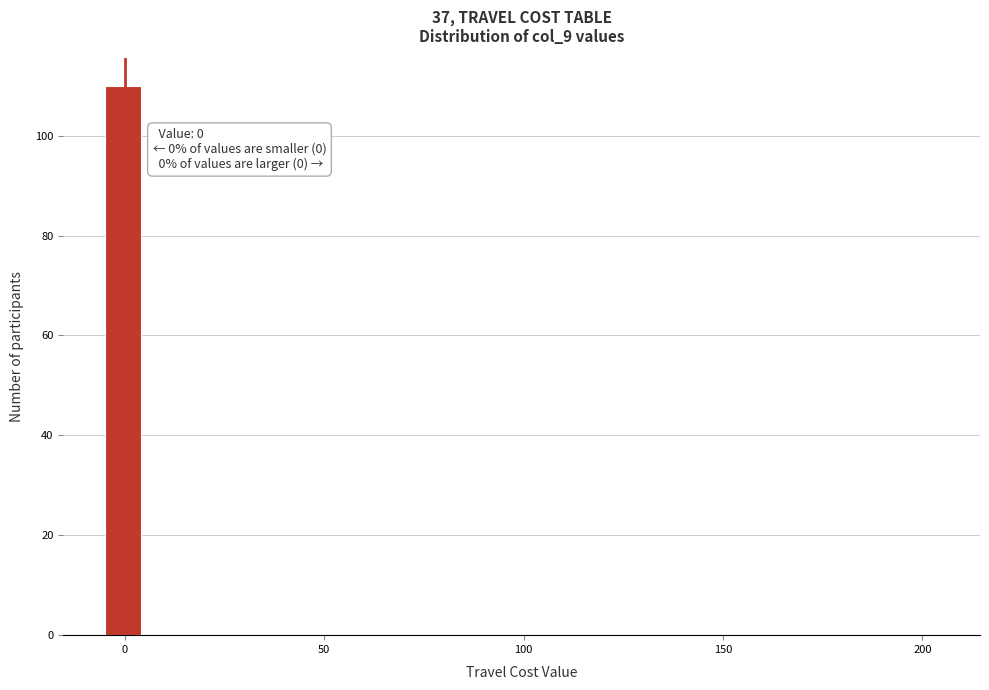

Read against the x-axis, roughly where is the centre of the tallest bar?

0